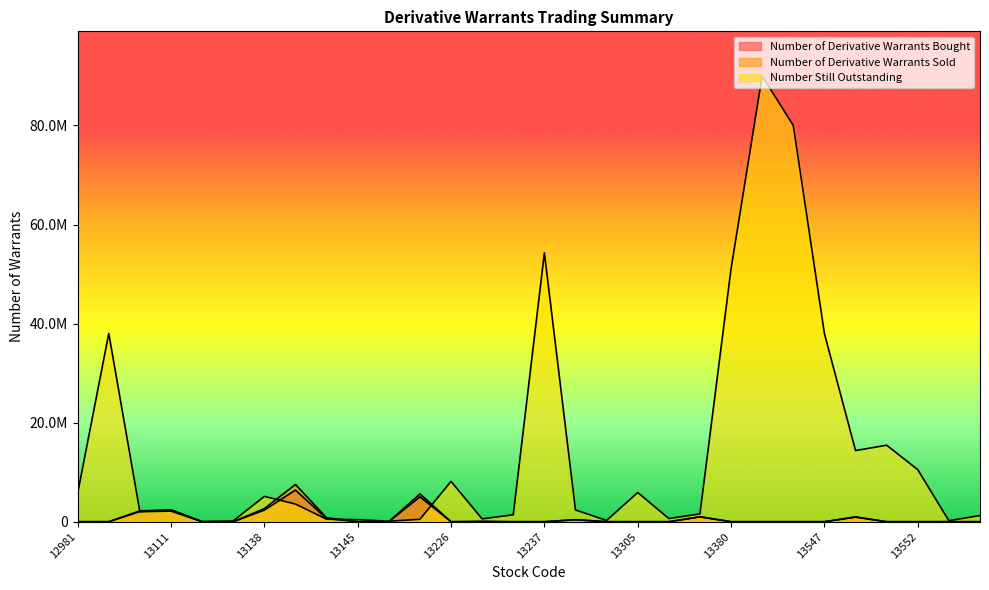

What is the value of the Number Still Outstanding point at the 29th from the left?

204000